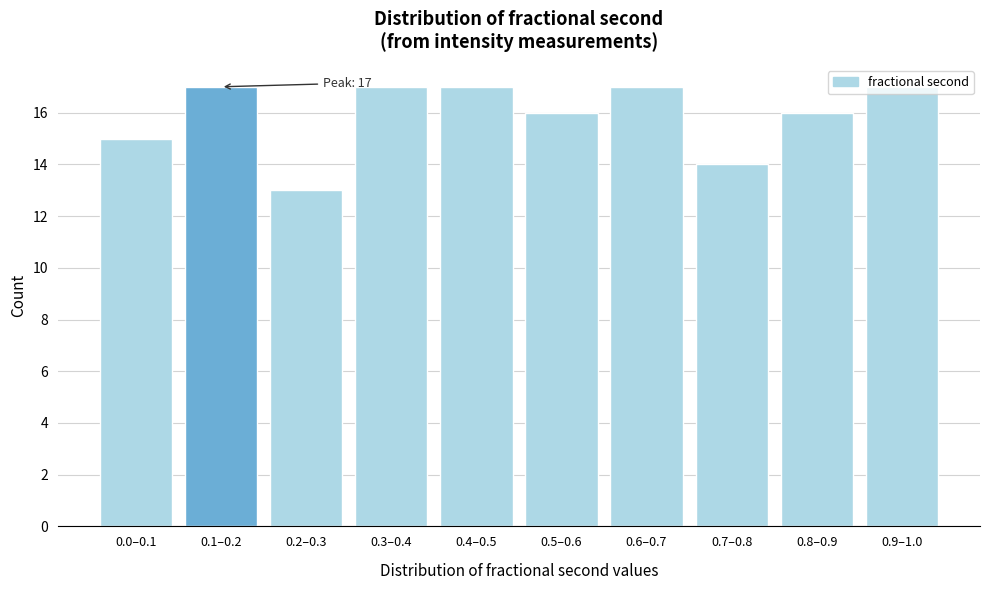

What is the average value?

16